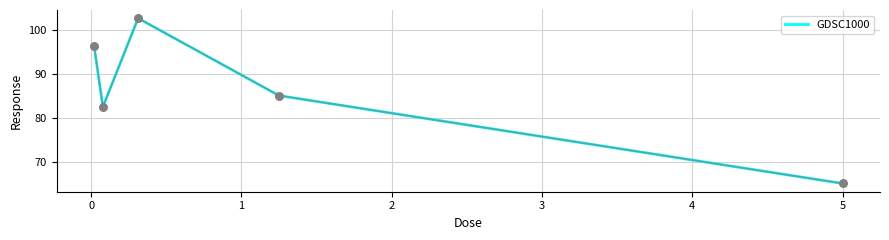

What is the maximum value shown in the chart?

102.7